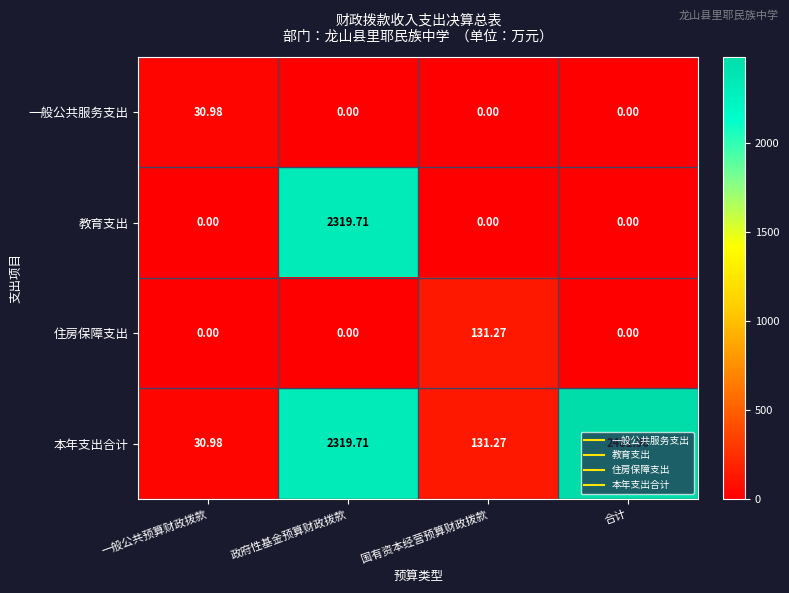

Is the value of 本年支出合计 at 一般公共预算财政拨款 greater than the value of 住房保障支出 at 国有资本经营预算财政拨款?

No